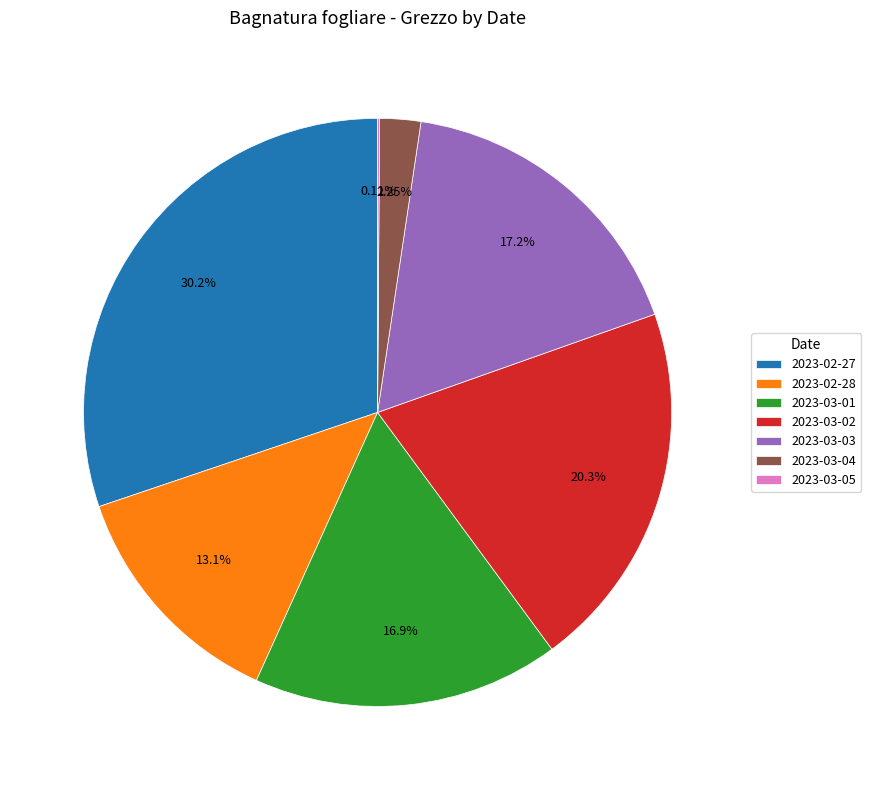

Is it true that 2023-03-01 is 17% of the pie?

True